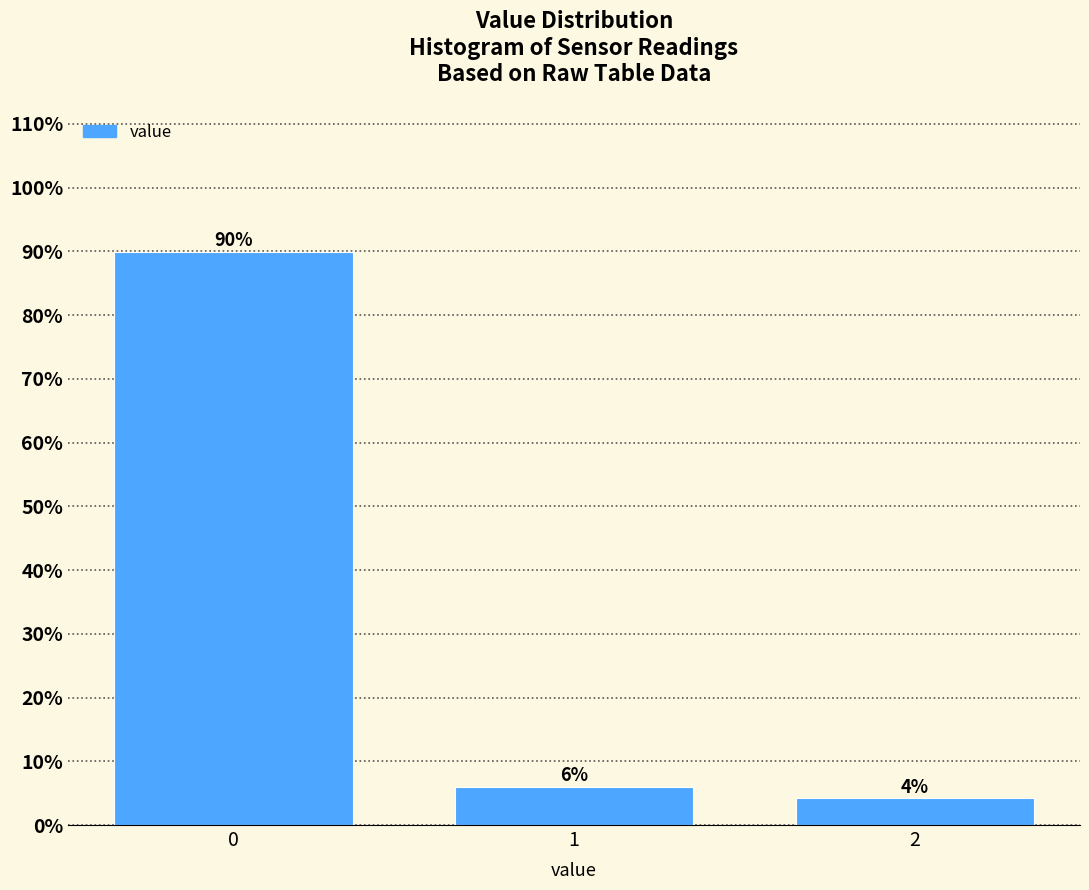

What is the maximum value shown in the chart?

89.9